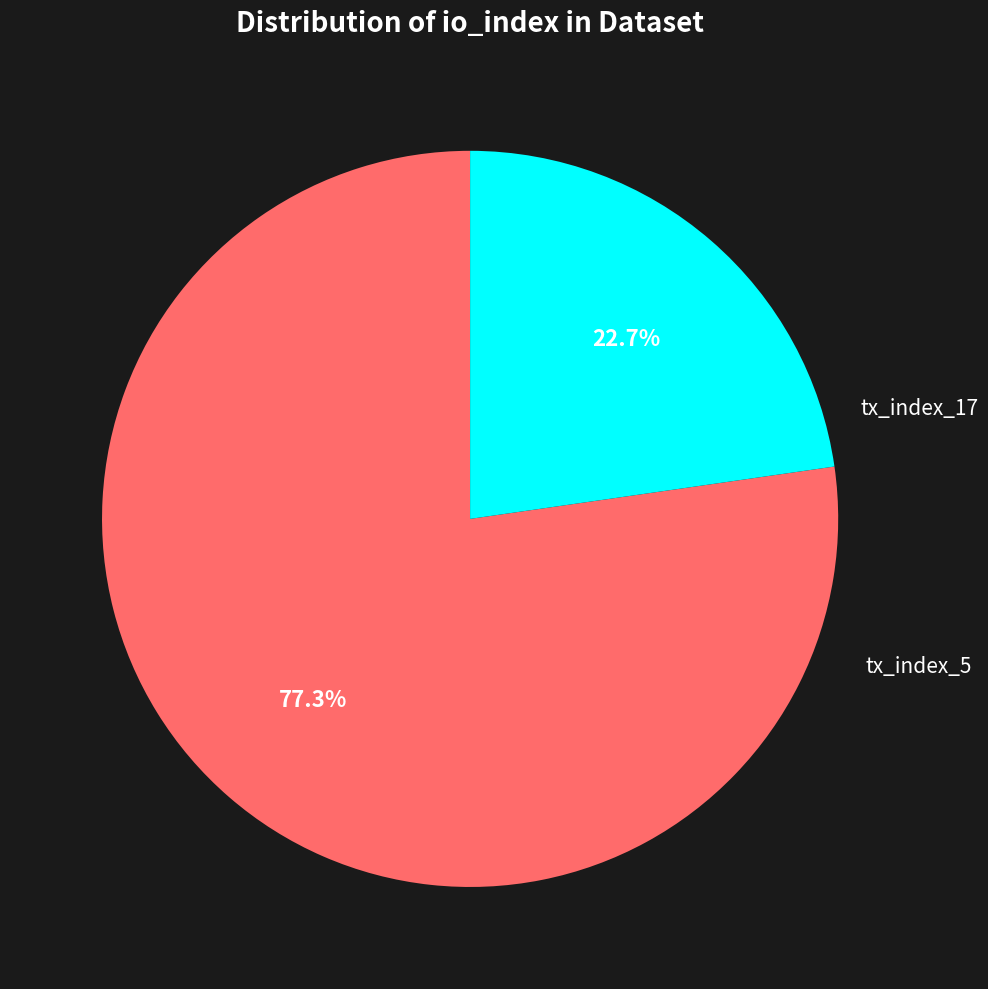

Does any single category account for the majority?

Yes